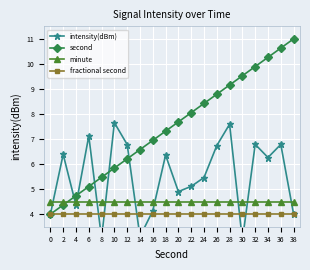

What are all the series names shown in the legend?

intensity(dBm), second, minute, fractional second